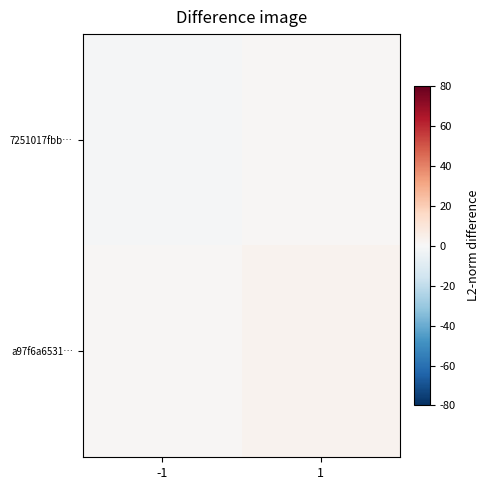

At which category is the sum across all series the highest?

1